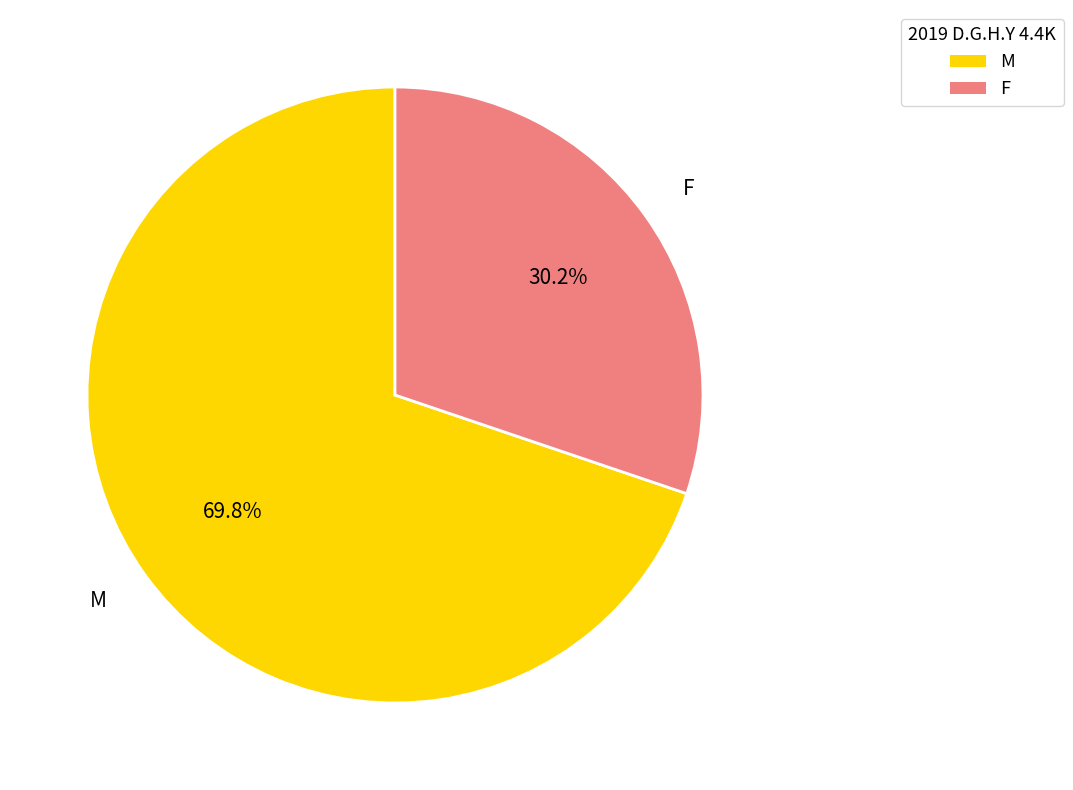

Count the number of slices in the pie.

2